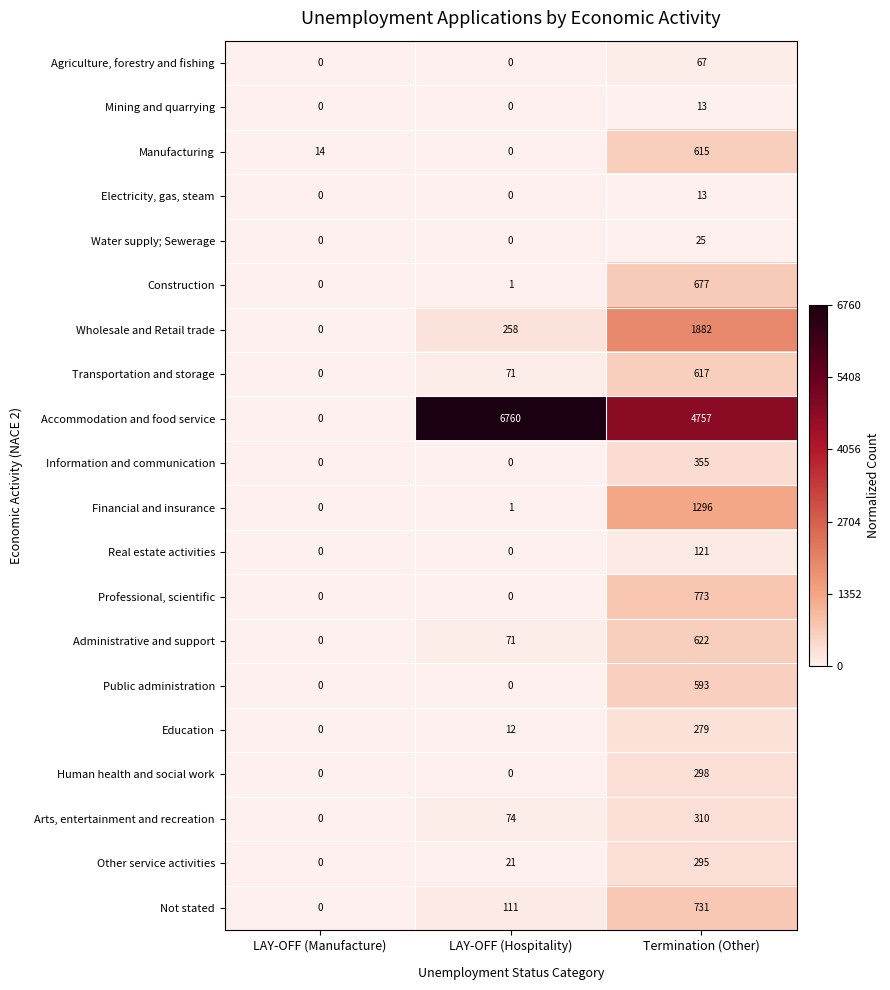

Count the number of categories in the chart.

3